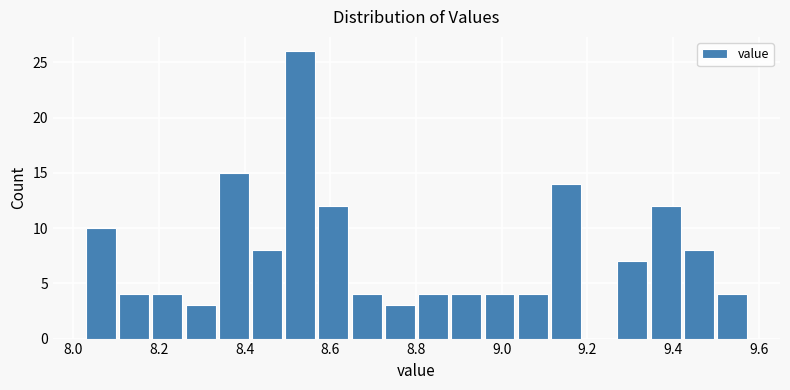

Read against the x-axis, roughly where is the centre of the tallest bar?

8.52